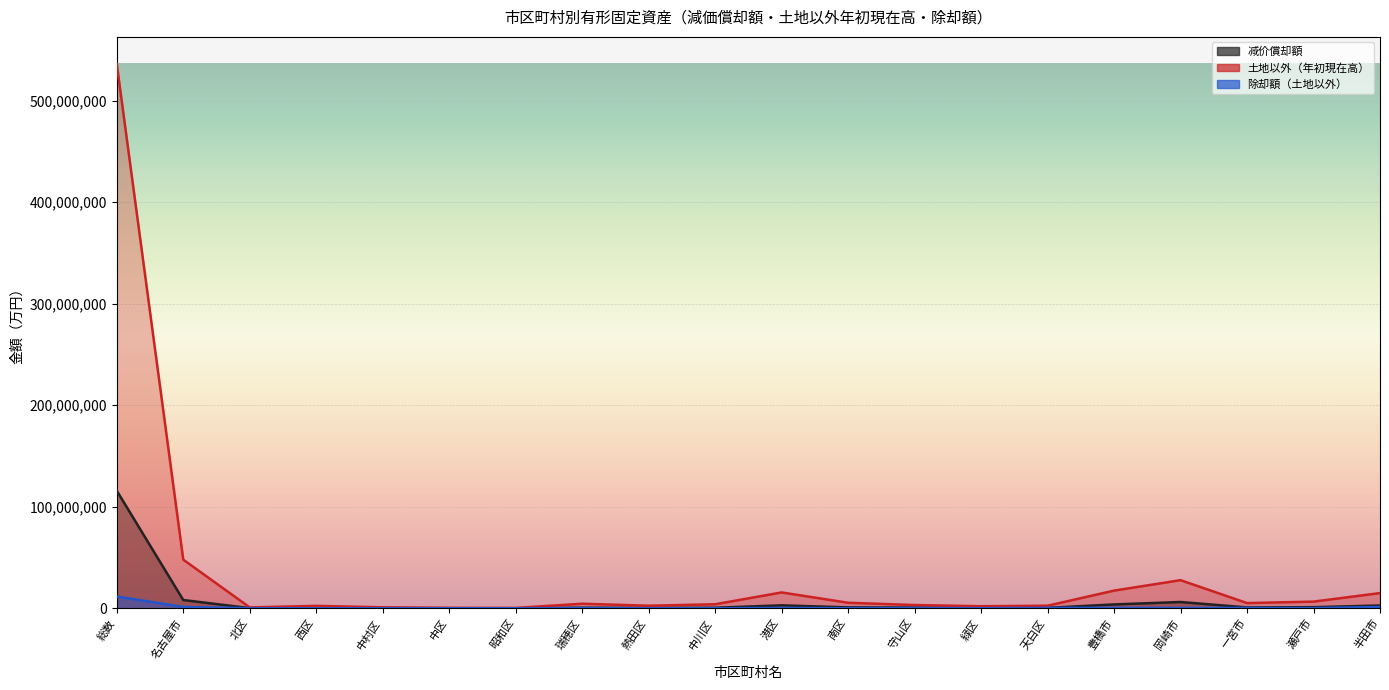

At which label does 土地以外（年初現在高） reach its minimum?

昭和区